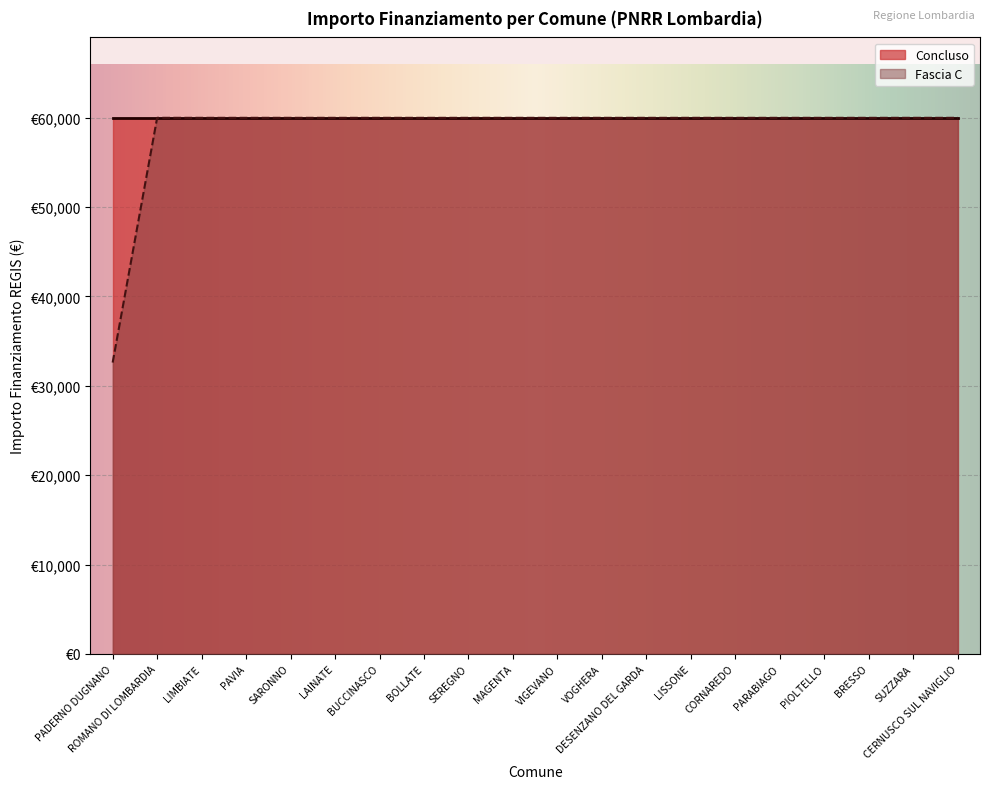

How many data points are less than 59966?

1